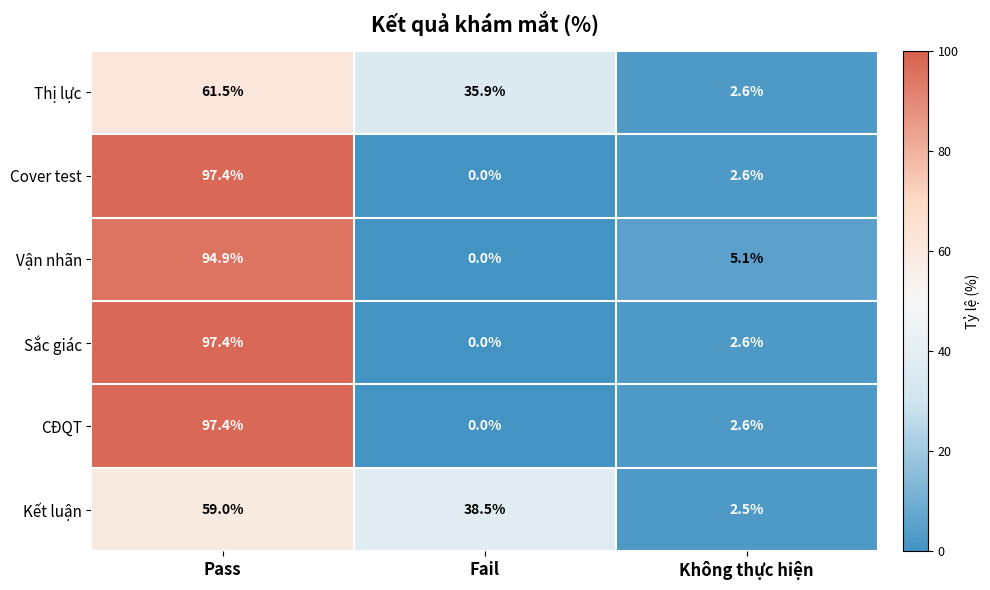

The Kết luận series shows 38.5 at Fail. True or false?

True